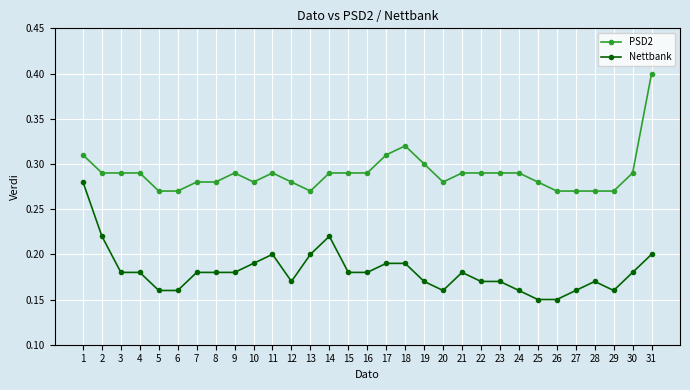

True or false: Nettbank has more than 0 points higher than both neighbors.

True